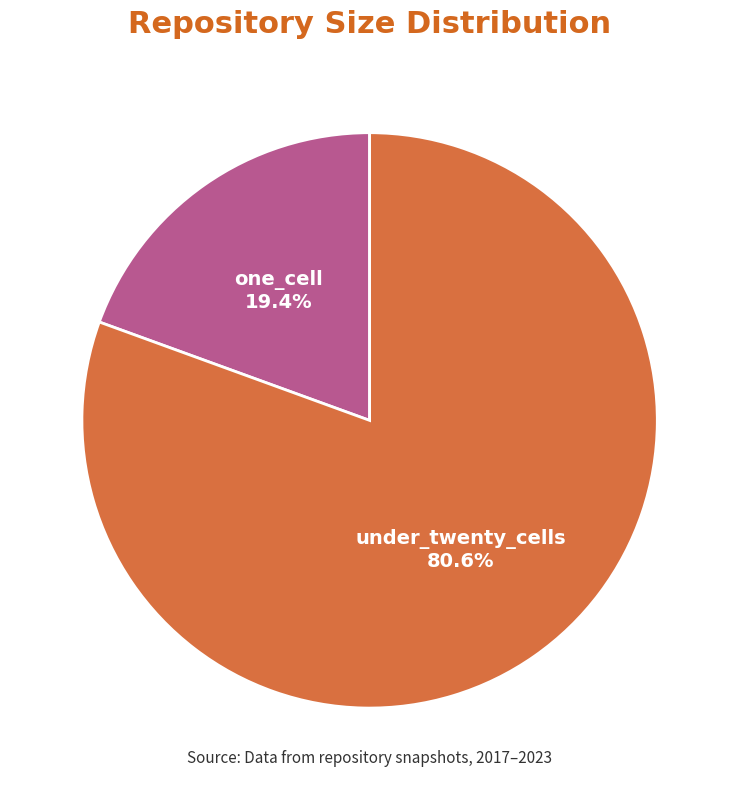

What percentage is the under_twenty_cells slice, to the nearest percent?

81%